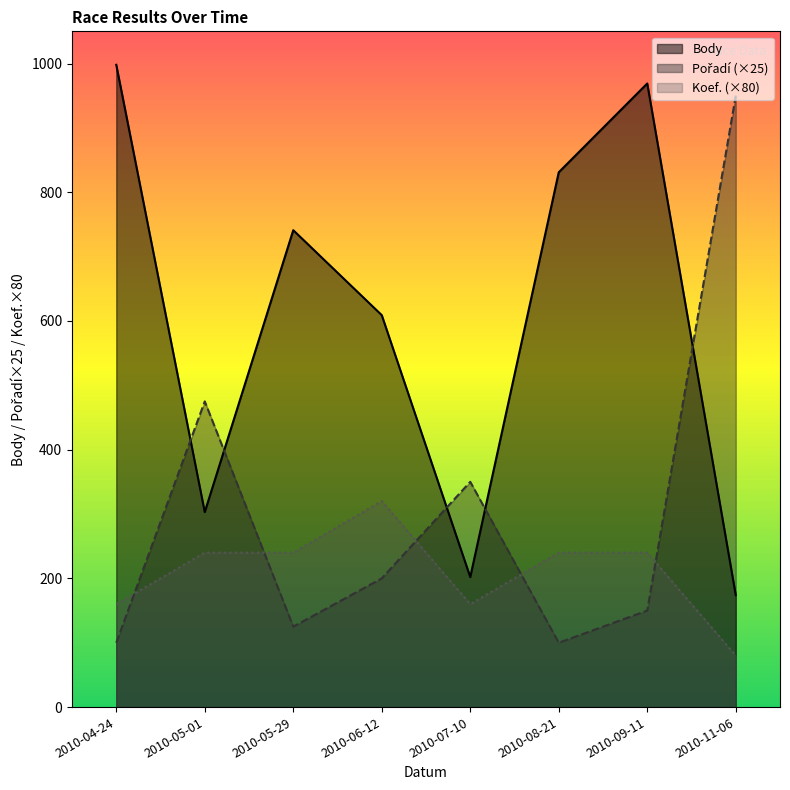

Rank the series at 2010-08-21 from highest to lowest value.

Body, Koef., Pořadí